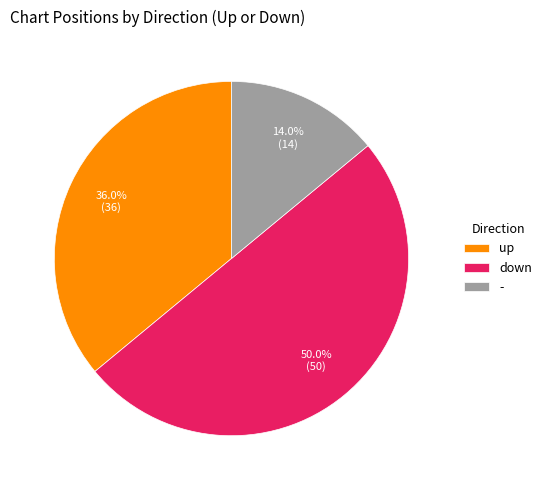

True or false: - accounts for 1% of the total.

False